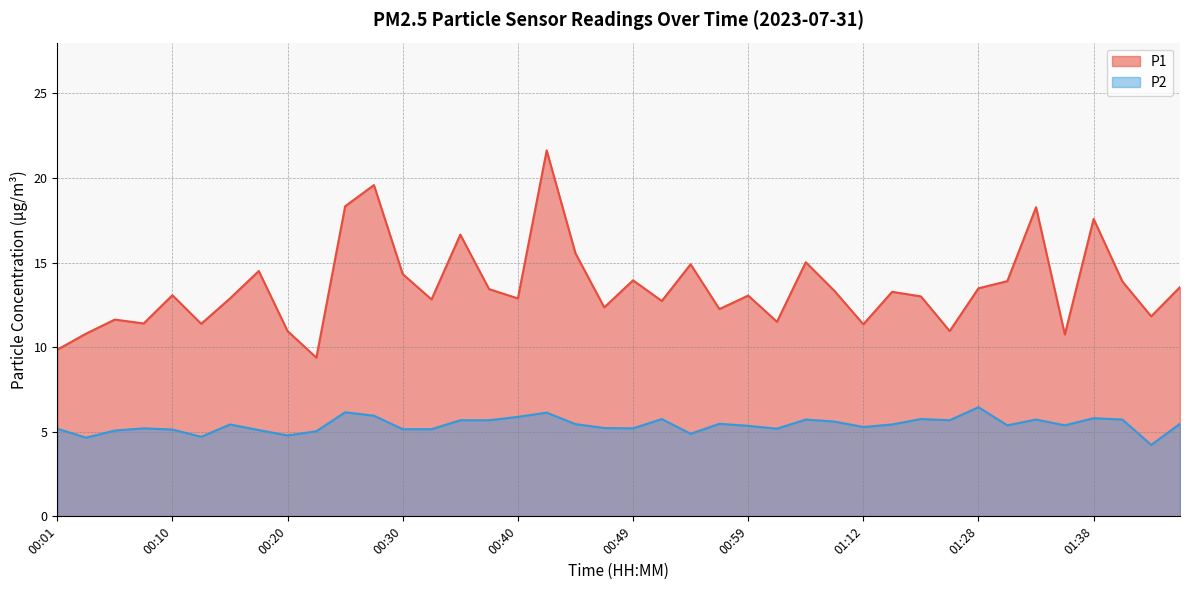

True or false: P2 and P1 intersect in this chart.

False